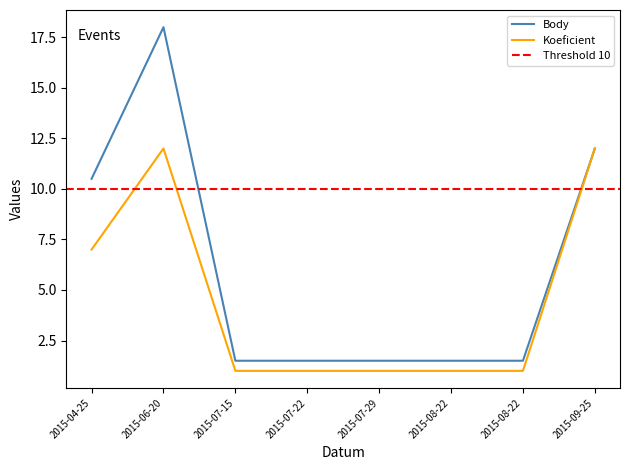

Reading left to right, transcribe all the data shown in this chart.

Body: 10.5	18.0	1.5	1.5	1.5	1.5	1.5	12.0
Koeficient: 7.0	12.0	1.0	1.0	1.0	1.0	1.0	12.0